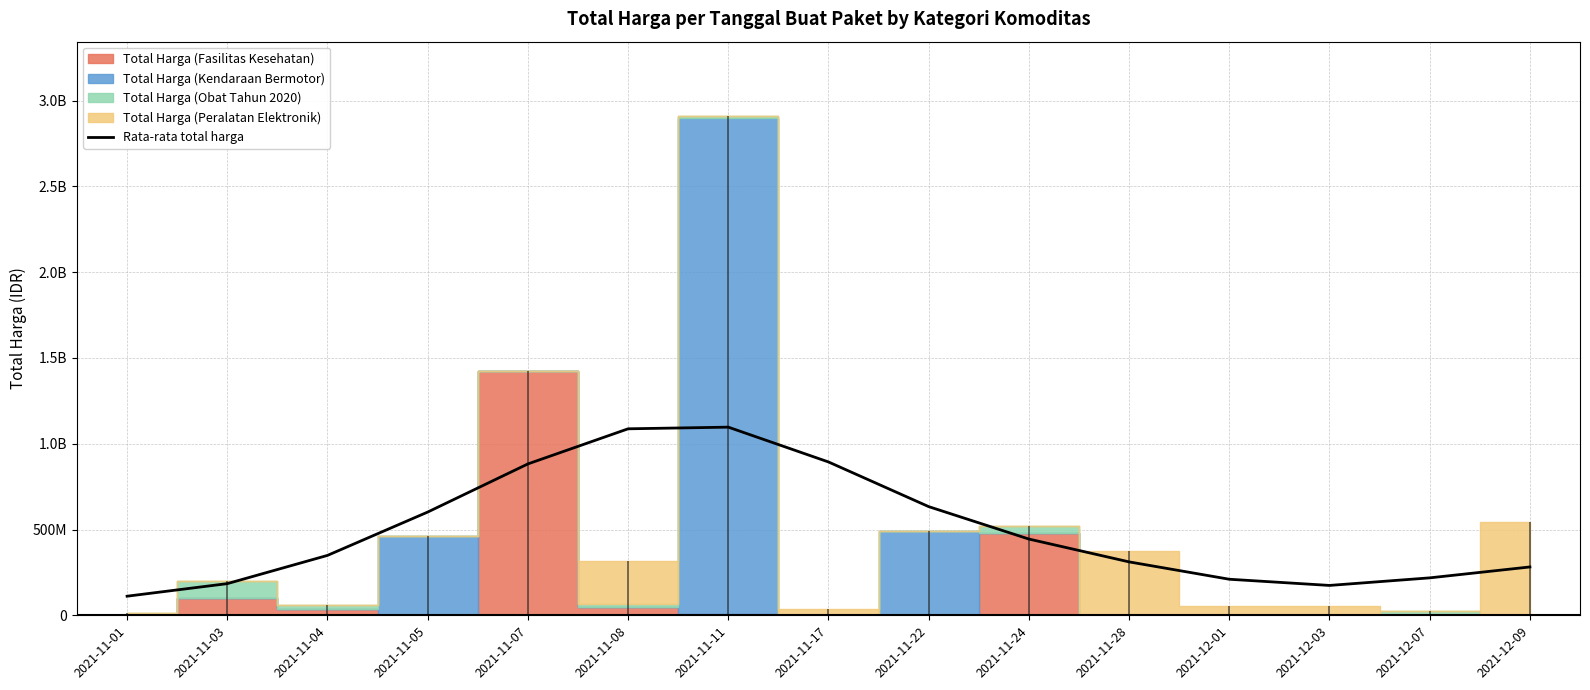

Reading right to left, list all the values displayed in this chart.

2021-12-09=281765990.3	2021-12-07=218193546.8	2021-12-03=174061926.5	2021-12-01=210102936.0	2021-11-28=311299317.7	2021-11-24=444302992.1	2021-11-22=633316706.8	2021-11-17=893566191.0	2021-11-11=1096476184.0	2021-11-08=1086851063.6	2021-11-07=882196685.5	2021-11-05=601669486.3	2021-11-04=349111694.4	2021-11-03=184539874.5	2021-11-01=111311524.4